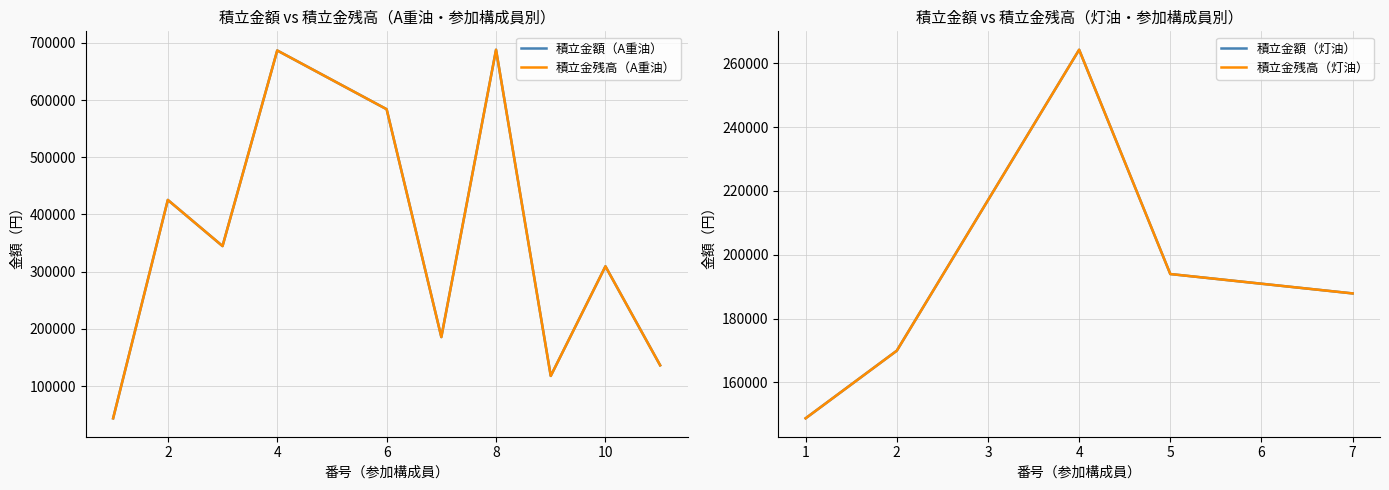

Which series has the widest spread of values?

積立金額（A重油）